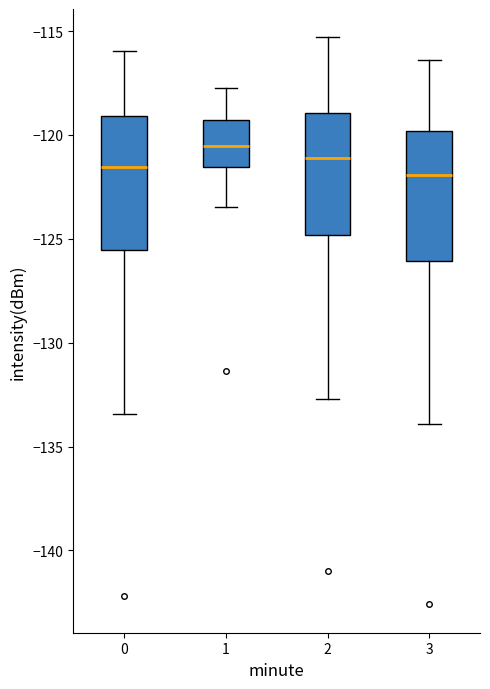

Where does the upper whisker of the box at x = 1 end on the y-axis? The values are not printed on the chart, so give them approximately, as read against the axis.

-117.5